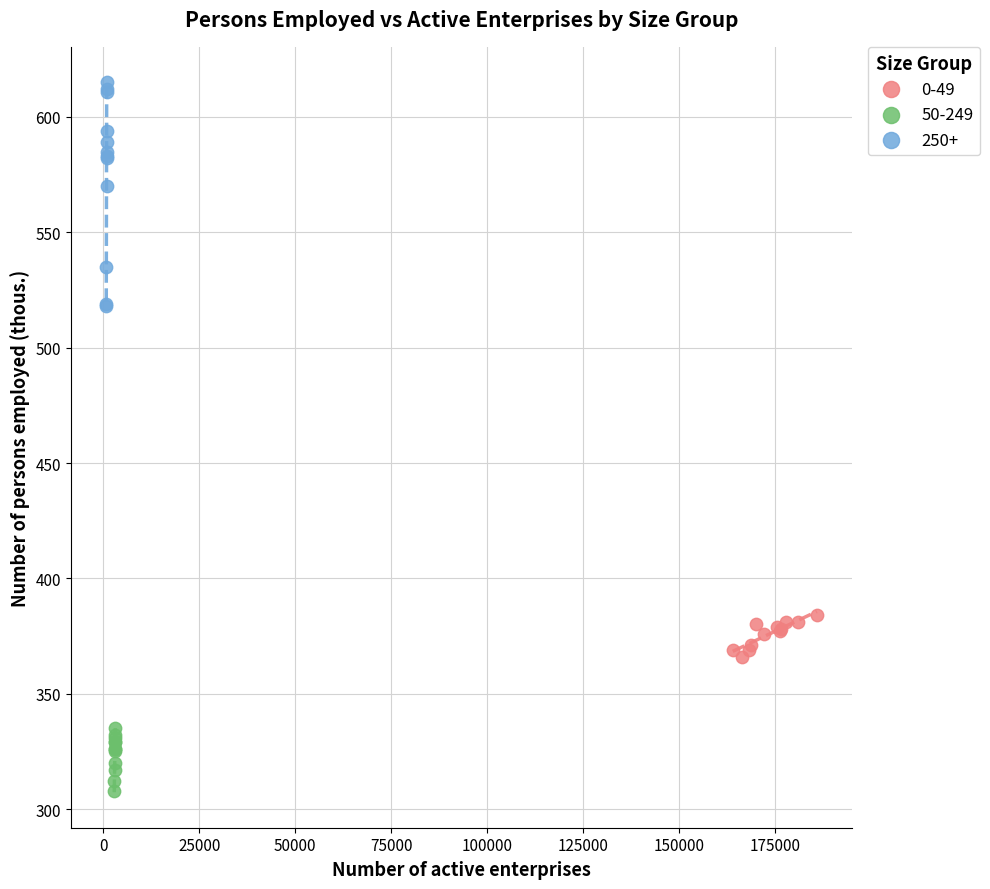

Which series contains the lowest Y value?

50-249